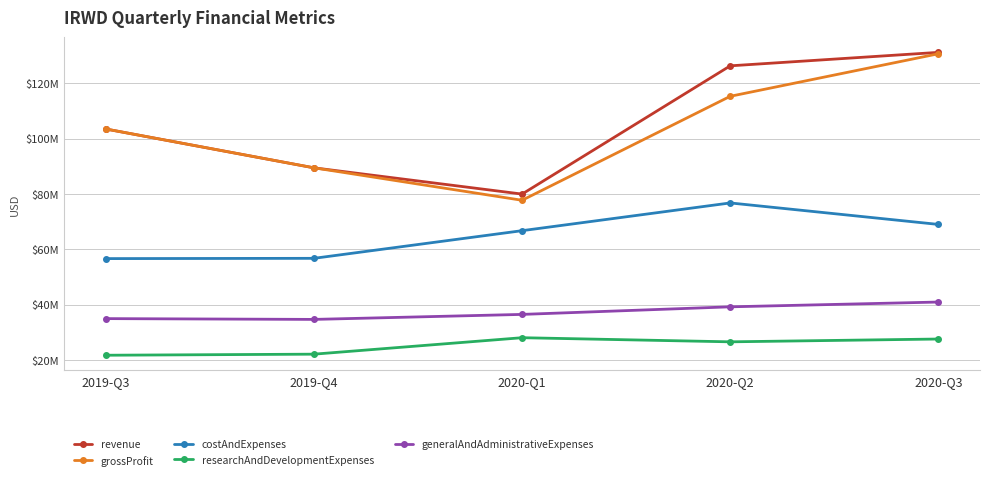

True or false: grossProfit and revenue intersect in this chart.

False